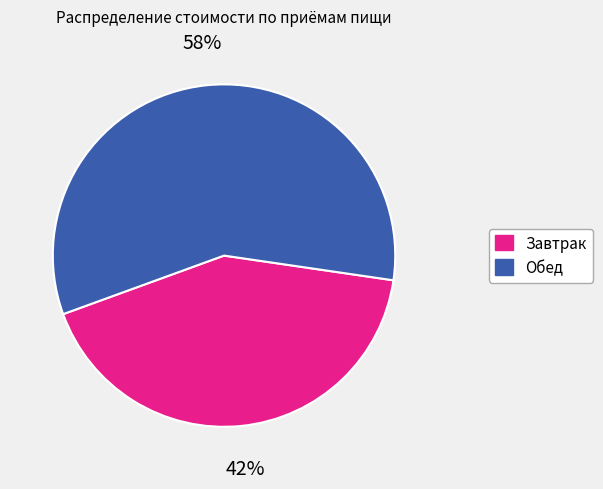

Does Обед represent more than half of the total?

Yes